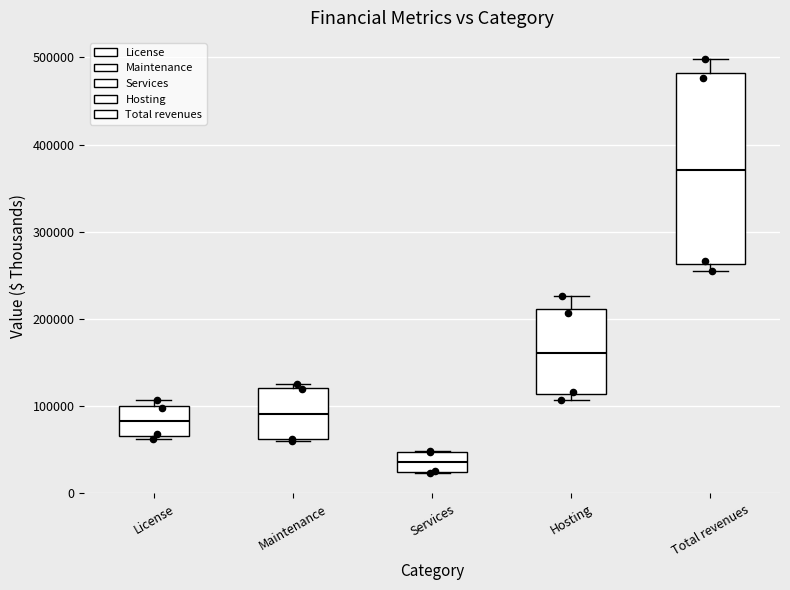

Reading left to right, read every box against the y-axis: the position of its median line, the range the box covers, and the ends of its whiskers. The values are not printed on the chart, so give them approximately, as read against the axis.

License: median 80000, box 70000 to 100000, whiskers 60000 to 110000
Maintenance: median 90000, box 60000 to 120000, whiskers 60000 to 120000 (just above the box's upper edge)
Services: median 40000, box 20000 to 50000, whiskers 20000 to 50000
Hosting: median 160000, box 110000 to 210000, whiskers 110000 (just below the box's lower edge) to 230000
Total revenues: median 370000, box 260000 to 480000, whiskers 250000 to 500000